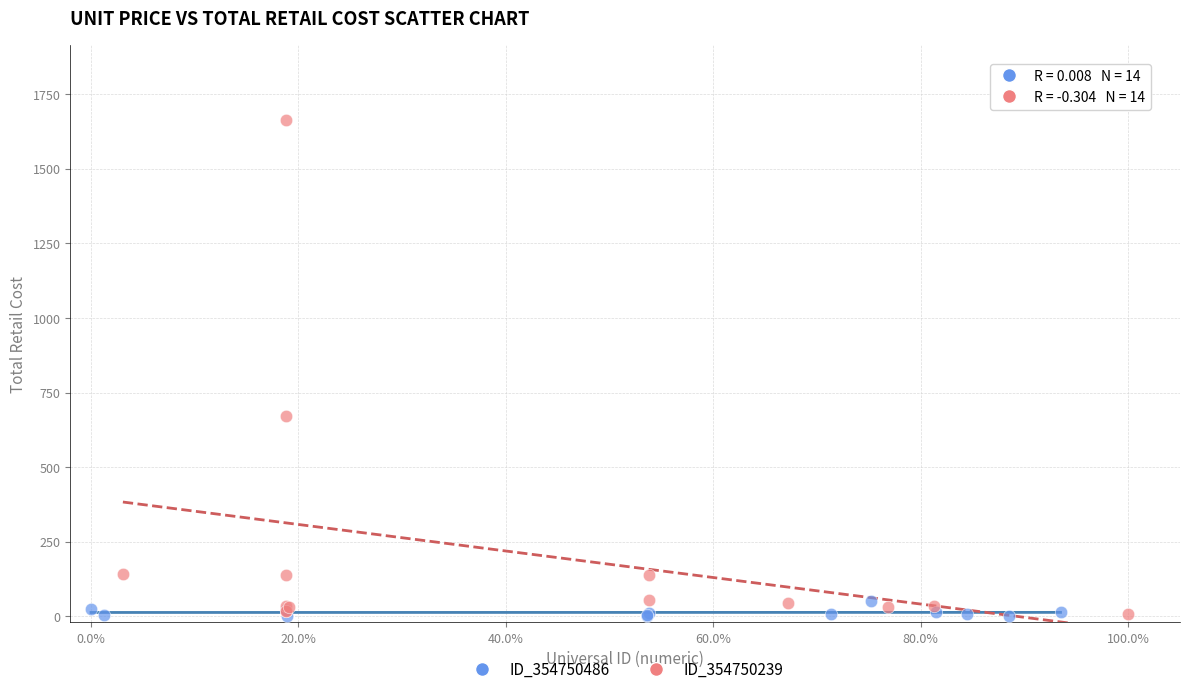

Which series has the largest Y range (max minus min)?

ID_354750239